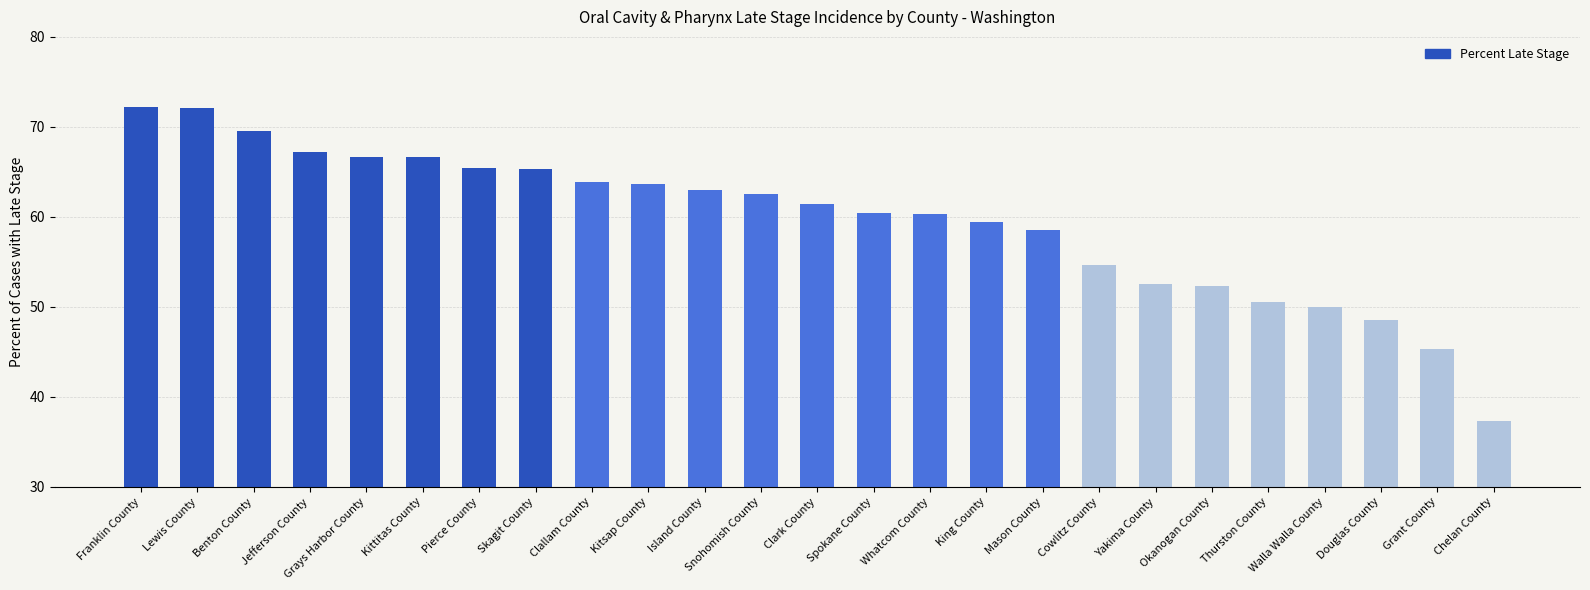

Are the bars grouped side by side (vs. stacked)?

No